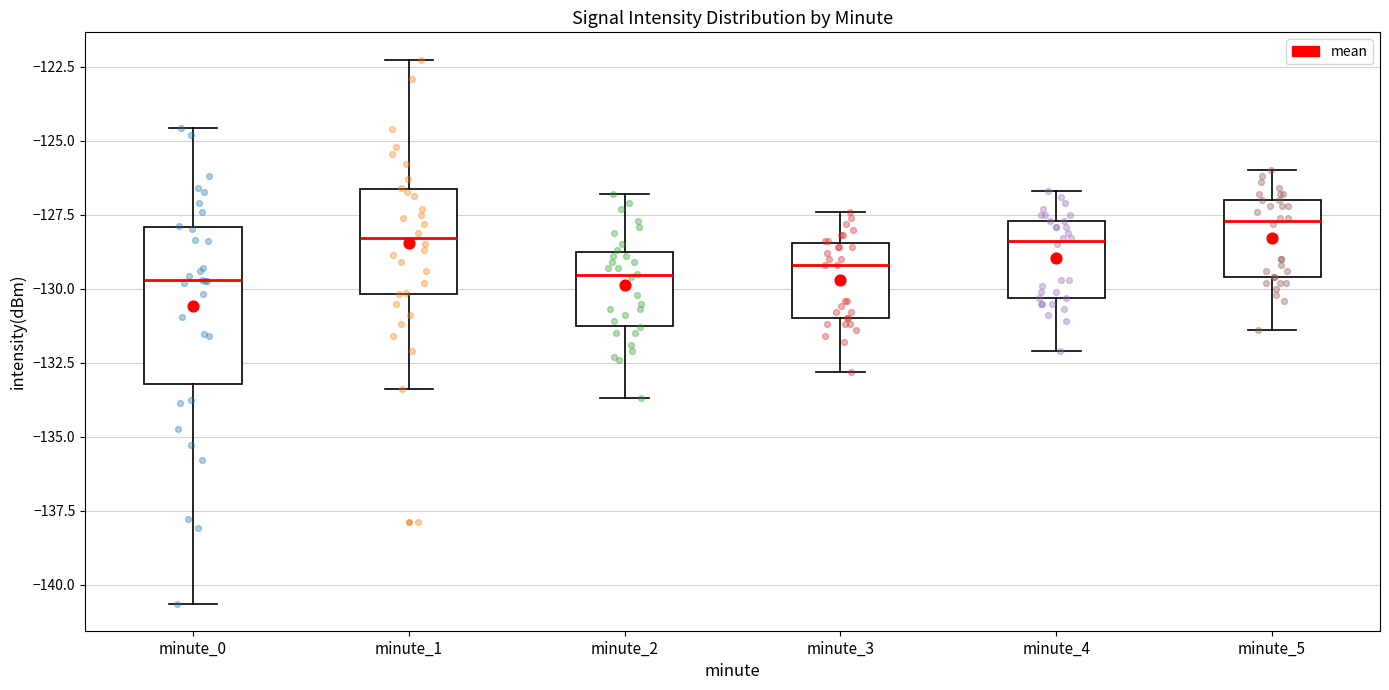

Reading left to right, transcribe this box plot: for each box, give where its median line is, the range the box spans, and where its two whiskers end, as read against the y-axis. The values are not printed on the chart, so give them approximately, as read against the axis.

minute_0: median -129.5, box -133.0 to -128.0, whiskers -140.5 to -124.5
minute_1: median -128.5, box -130.0 to -126.5, whiskers -133.5 to -122.5
minute_2: median -129.5, box -131.0 to -128.5, whiskers -133.5 to -127.0
minute_3: median -129.0, box -131.0 to -128.5, whiskers -133.0 to -127.5
minute_4: median -128.5, box -130.5 to -127.5, whiskers -132.0 to -126.5
minute_5: median -127.5, box -129.5 to -127.0, whiskers -131.5 to -126.0